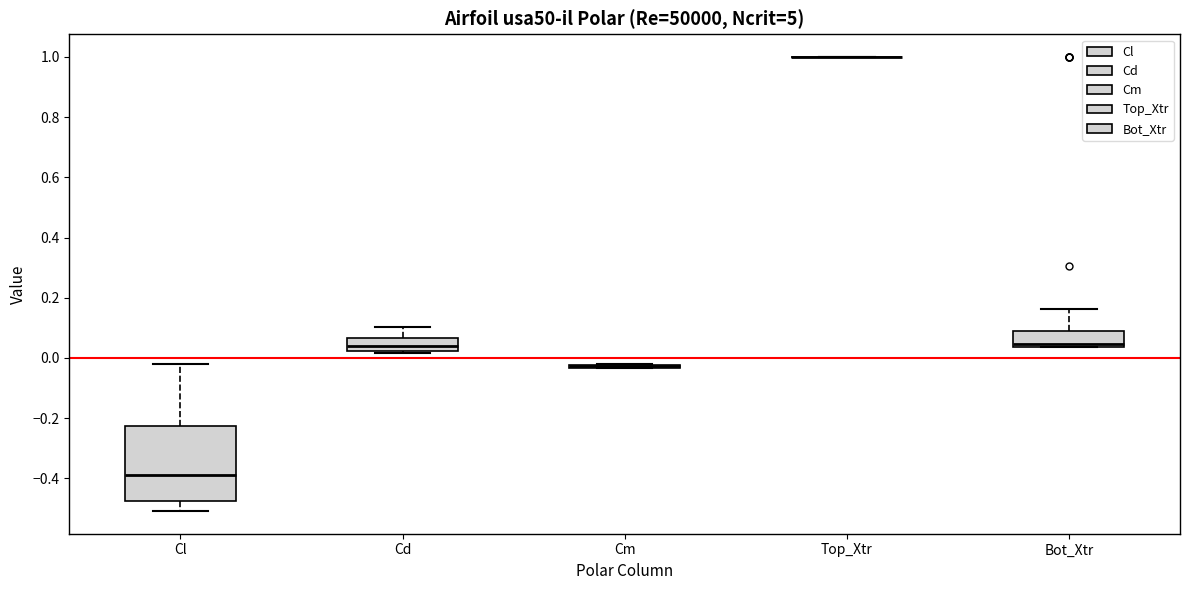

Comparing the boxes themselves (not the whiskers), which one is the tallest?

Cl